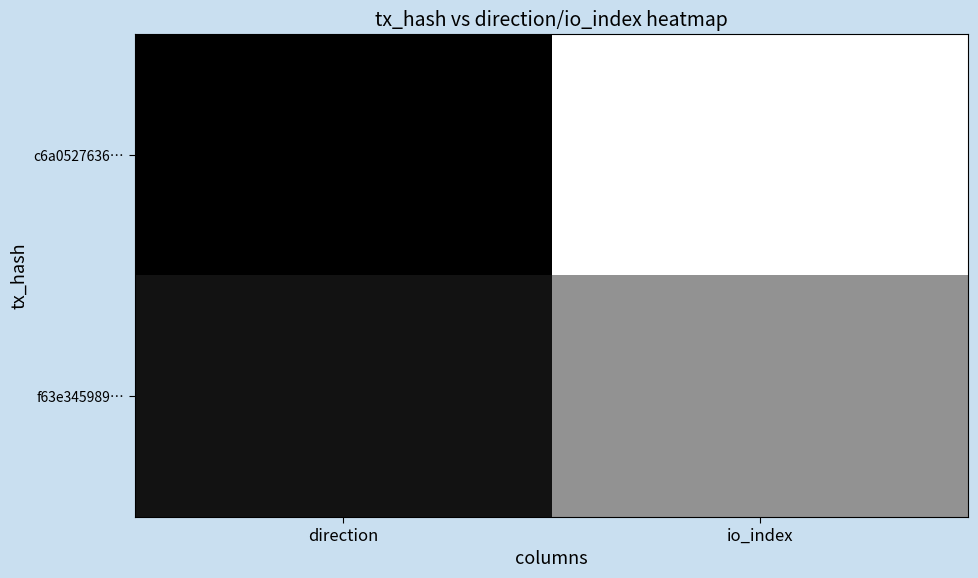

Between direction and io_index, which series saw the biggest shift?

c6a0527636…